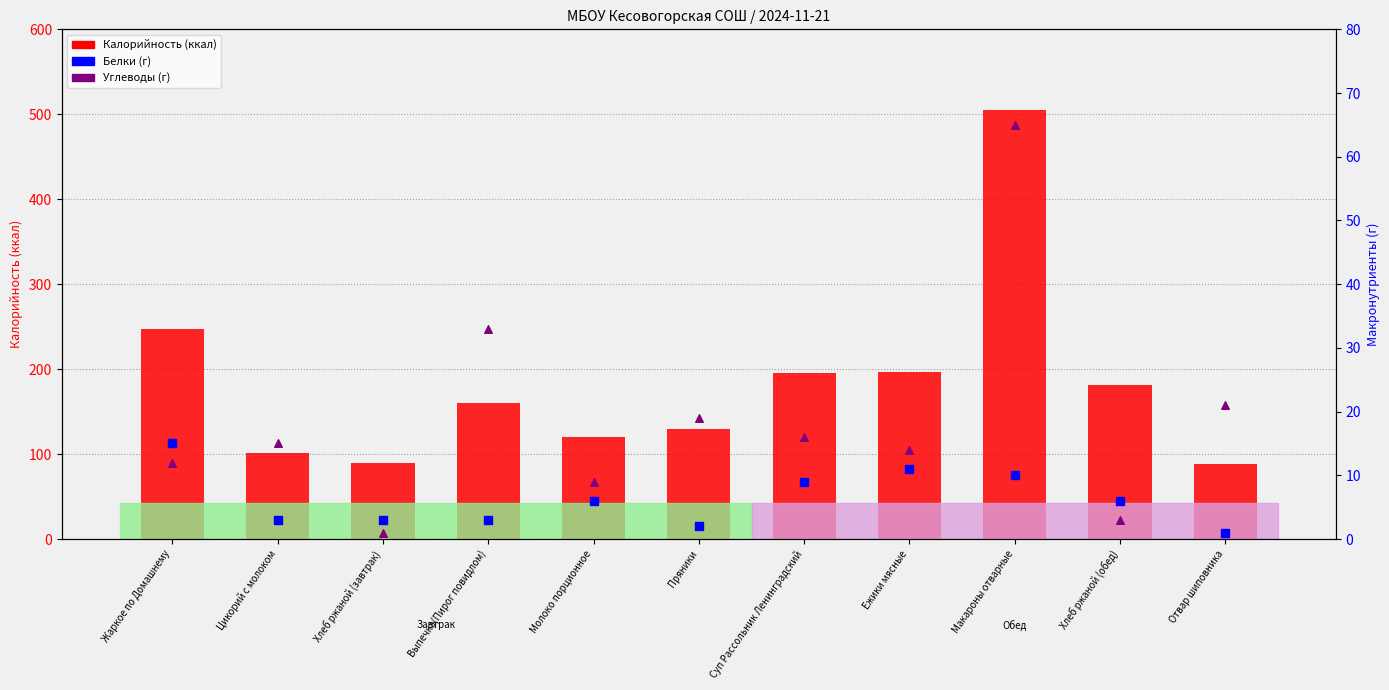

Which series contains the lowest Y value?

Белки